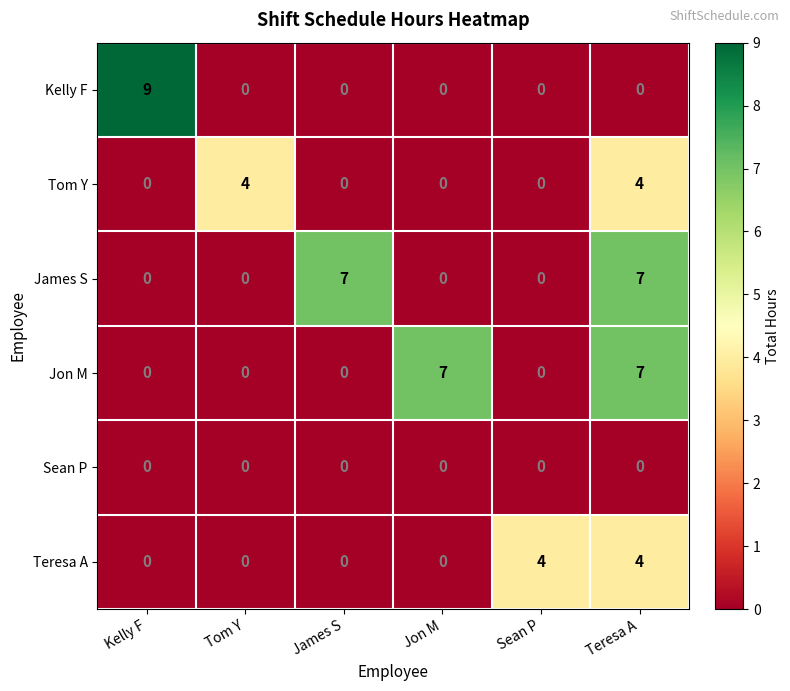

What is the sum of all Kelly F values?

9